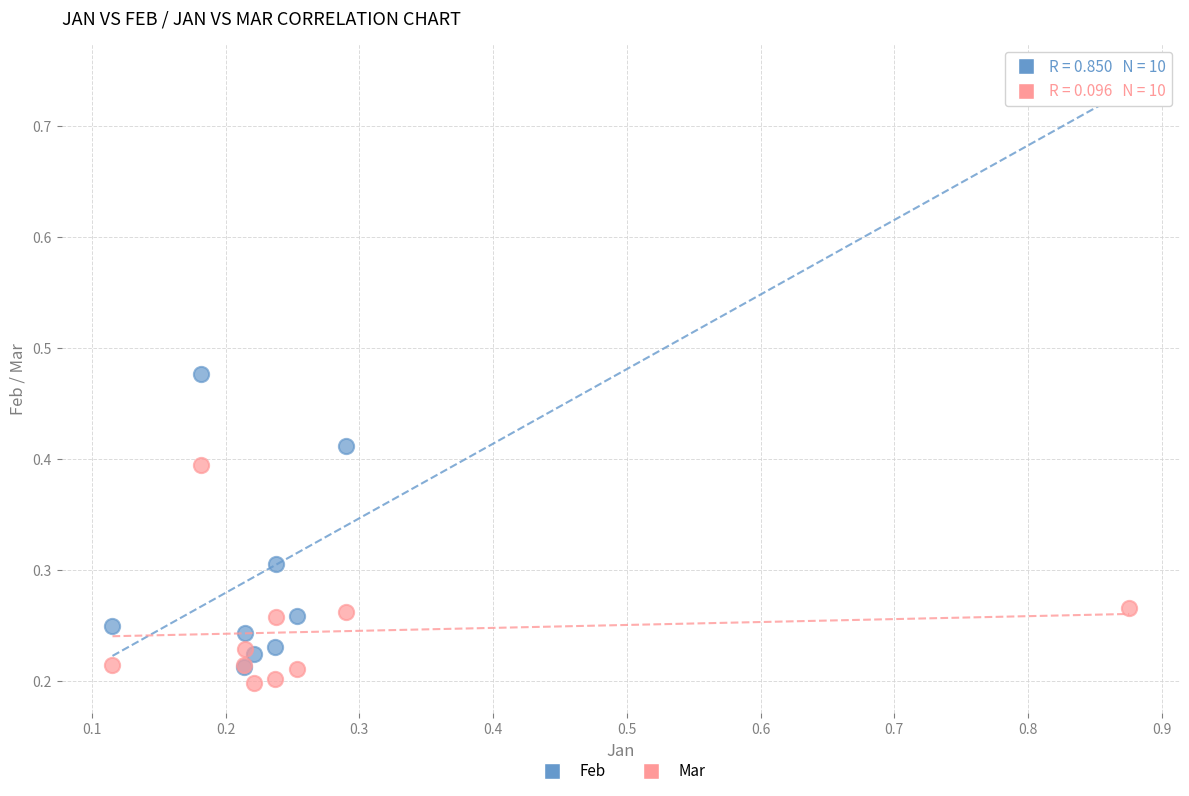

Which series has the widest spread of Y values?

Feb